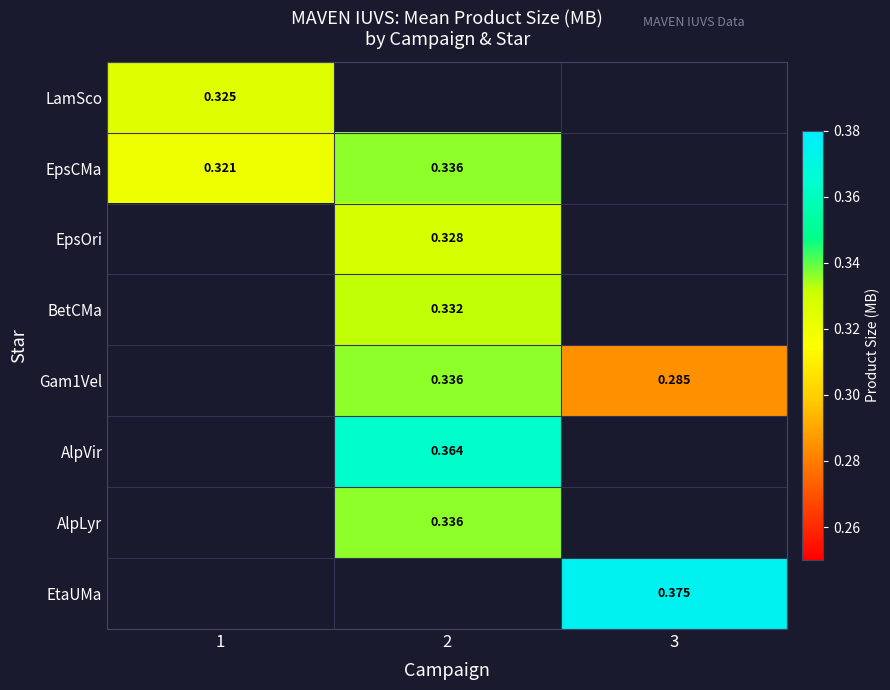

What value does the Gam1Vel series have at 2?

0.3